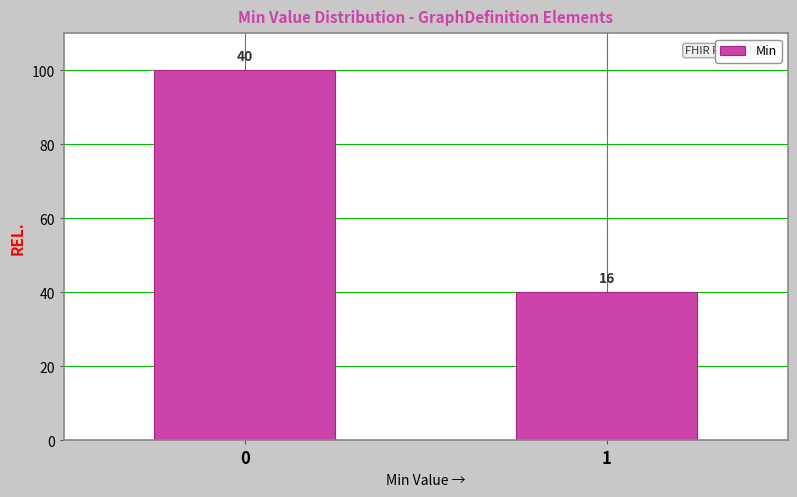

Reading left to right, transcribe all the data shown in this chart.

100	40